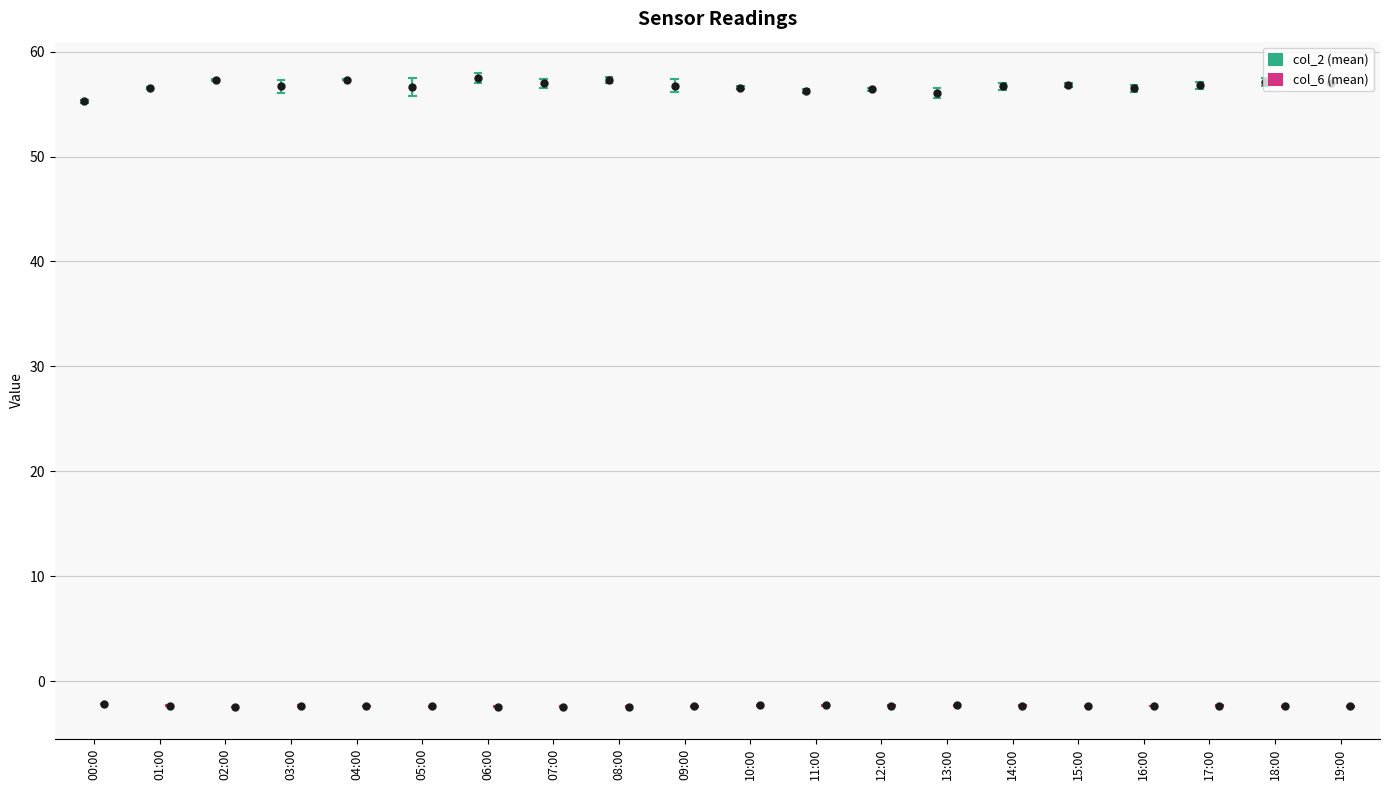

Is the value of col_6 (mean) at 19:00 greater than the value of col_2 (mean) at 08:00?

No